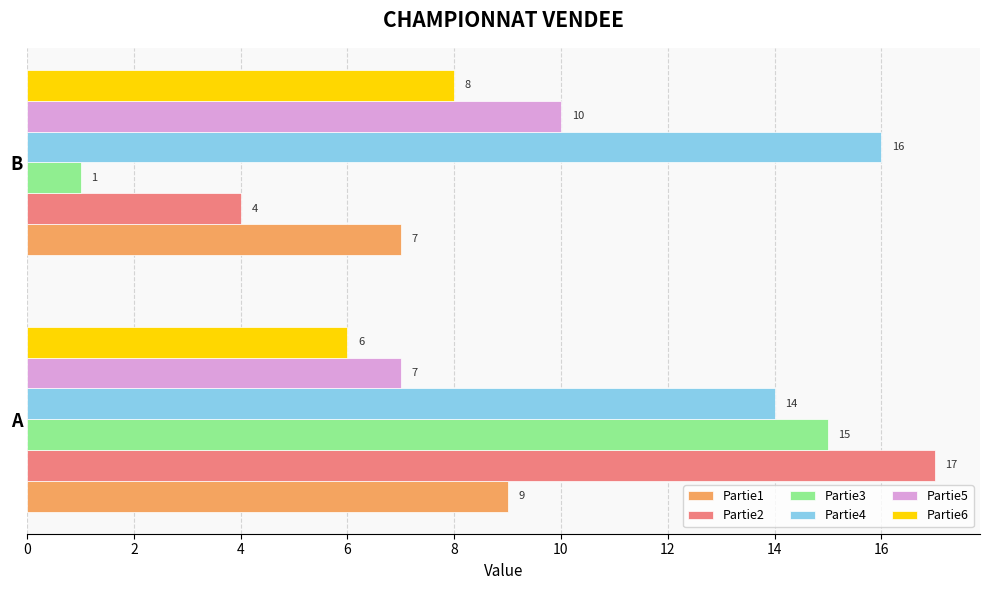

How many Partie2 values are between 4 and 17?

2